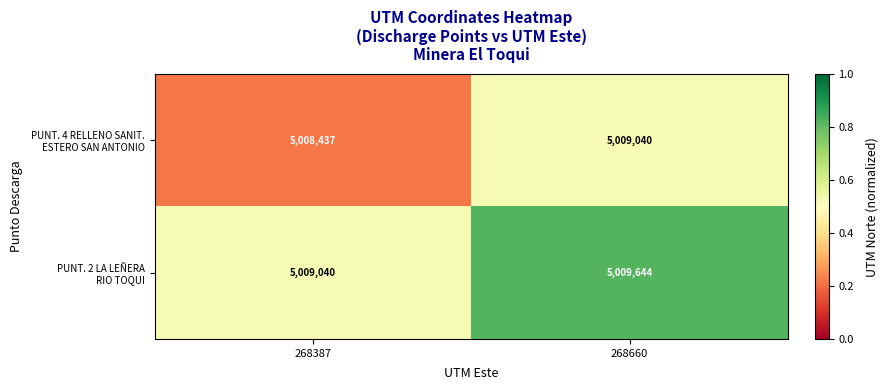

What is the minimum value shown in the chart?

5008437